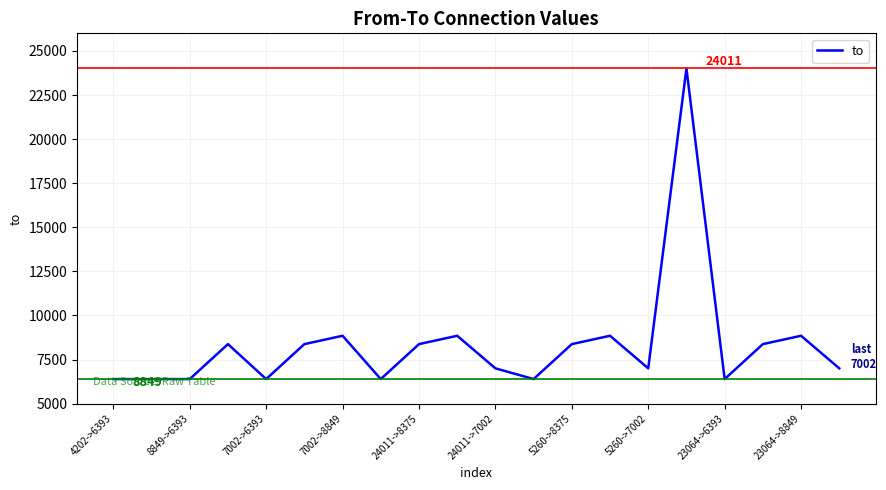

What is the greatest value displayed?

24011